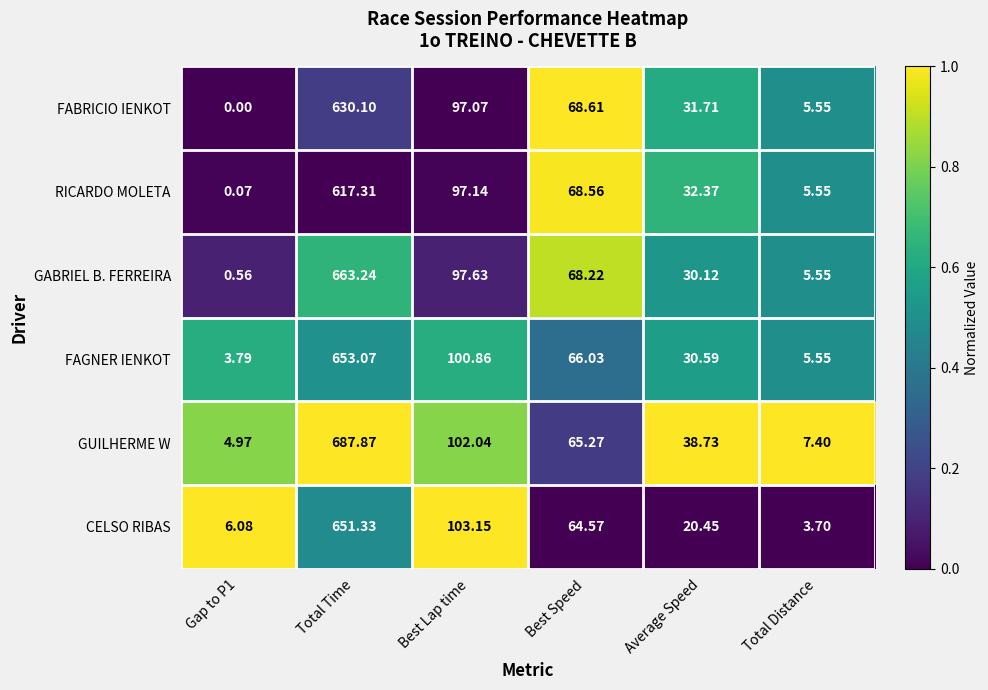

List the series in order of their peak value, lowest first.

RICARDO MOLETA, FABRICIO IENKOT, CELSO RIBAS, FAGNER IENKOT, GABRIEL B. FERREIRA, GUILHERME W